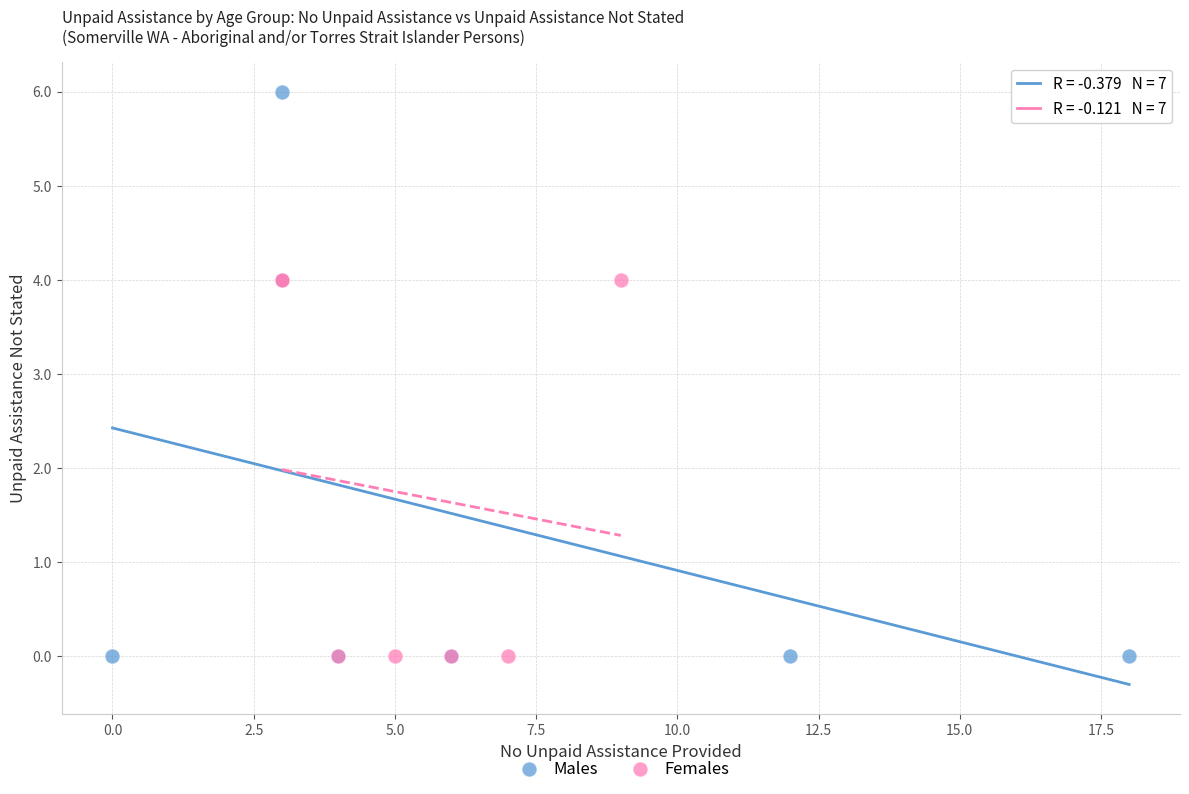

Which series reaches the maximum Y coordinate?

Males